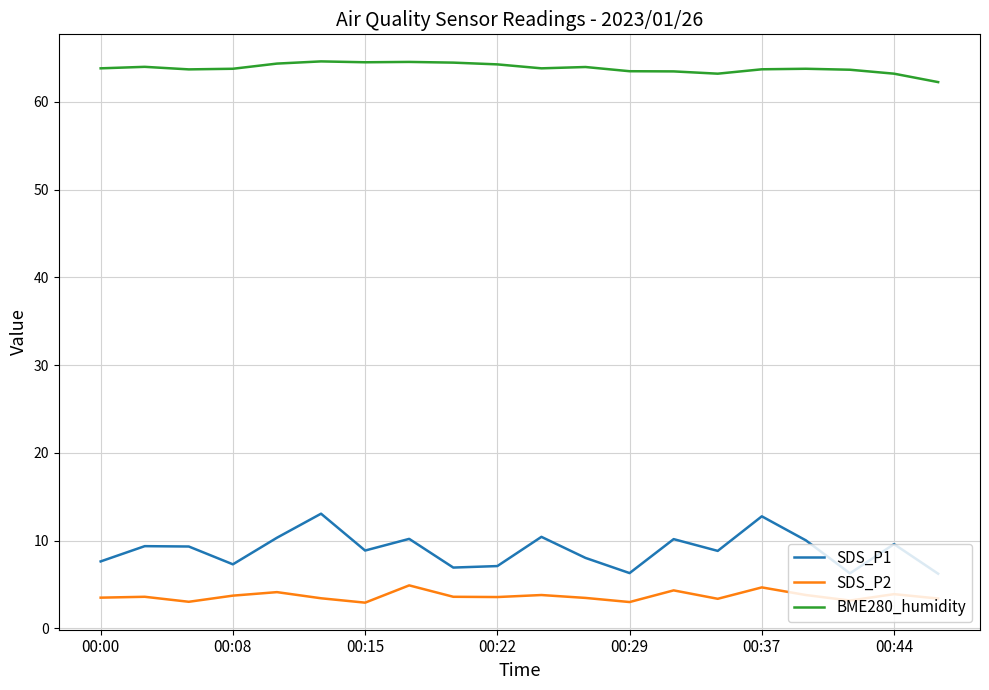

Rank the series by their maximum value, from lowest to highest.

SDS_P2, SDS_P1, BME280_humidity